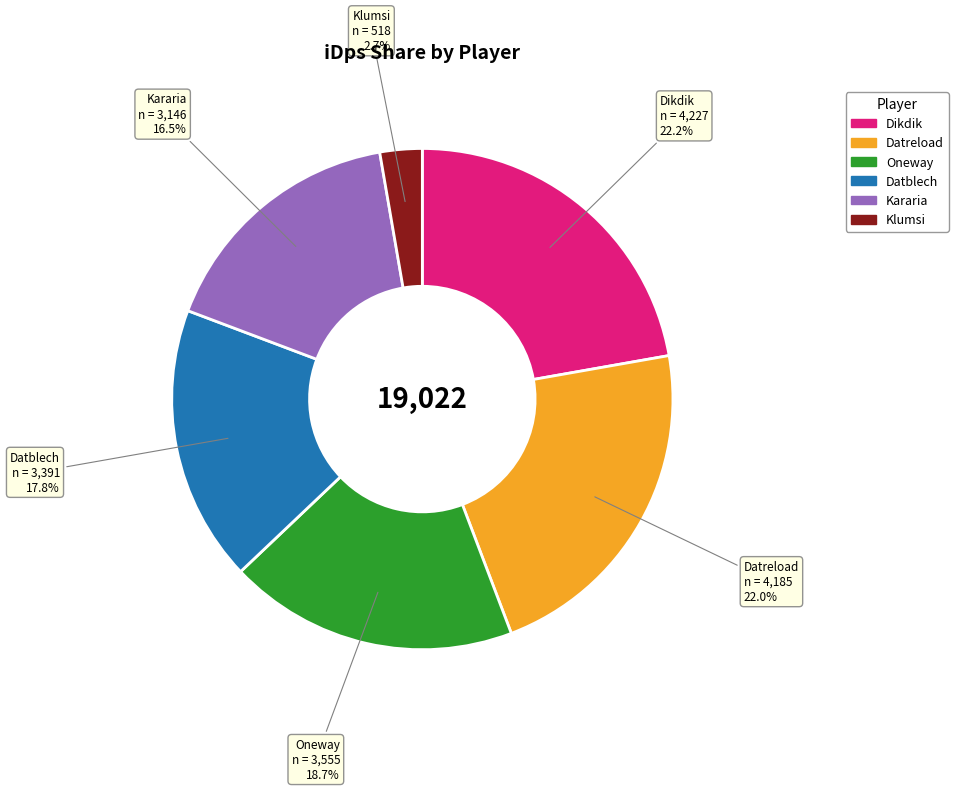

Which slice is the smallest?

Klumsi